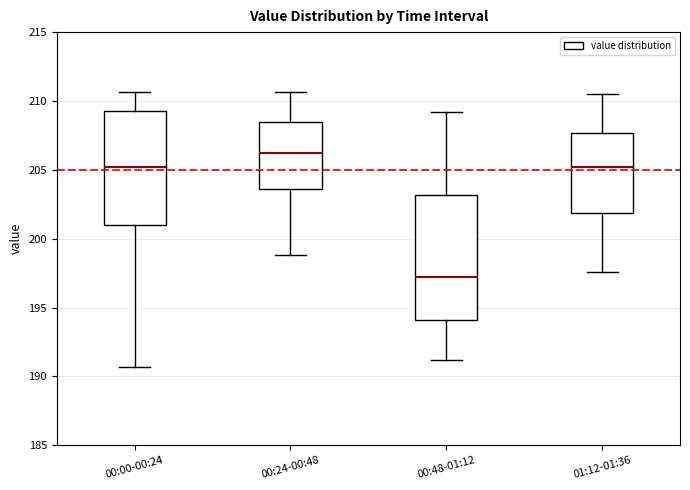

Which box's median line is the highest?

00:24-00:48